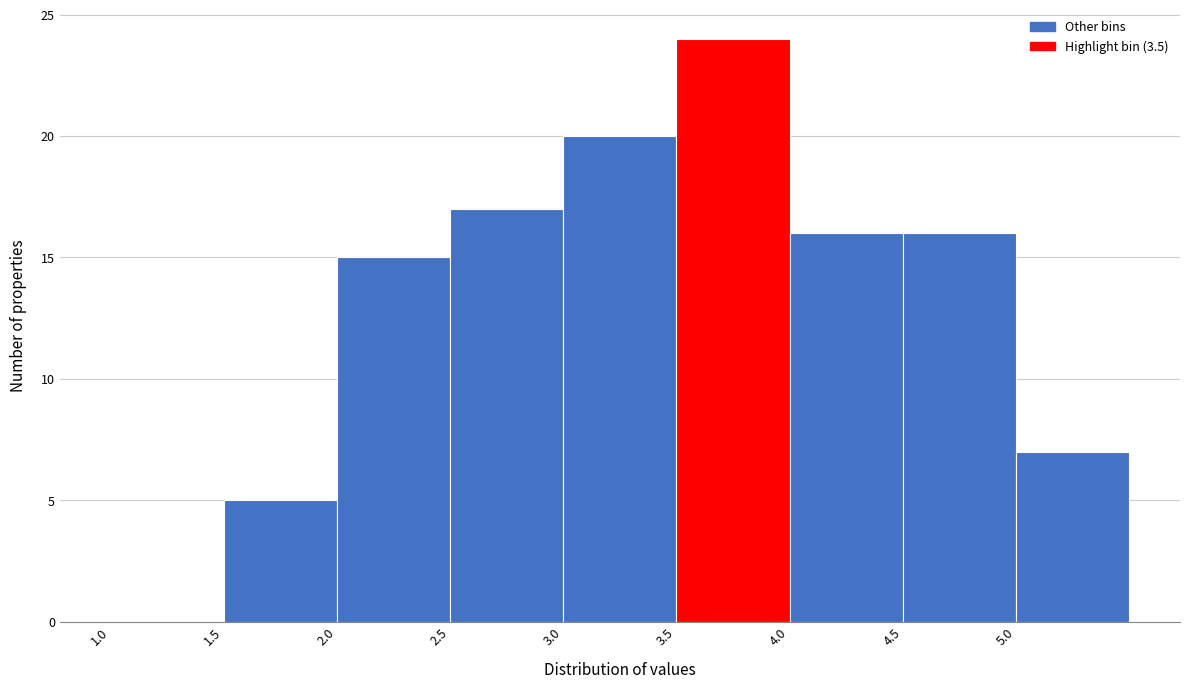

Reading left to right, transcribe this chart: for each bar, give the range it covers on the x-axis and its height. The values are not printed on the chart, so give them approximately, as read against the axis.

1.0 to 1.5: 0
1.5 to 2.0: 5
2.0 to 2.5: 15
2.5 to 3.0: 17
3.0 to 3.5: 20
3.5 to 4.0: 24
4.0 to 4.5: 16
4.5 to 5.0: 16
5.0 to 5.5: 7